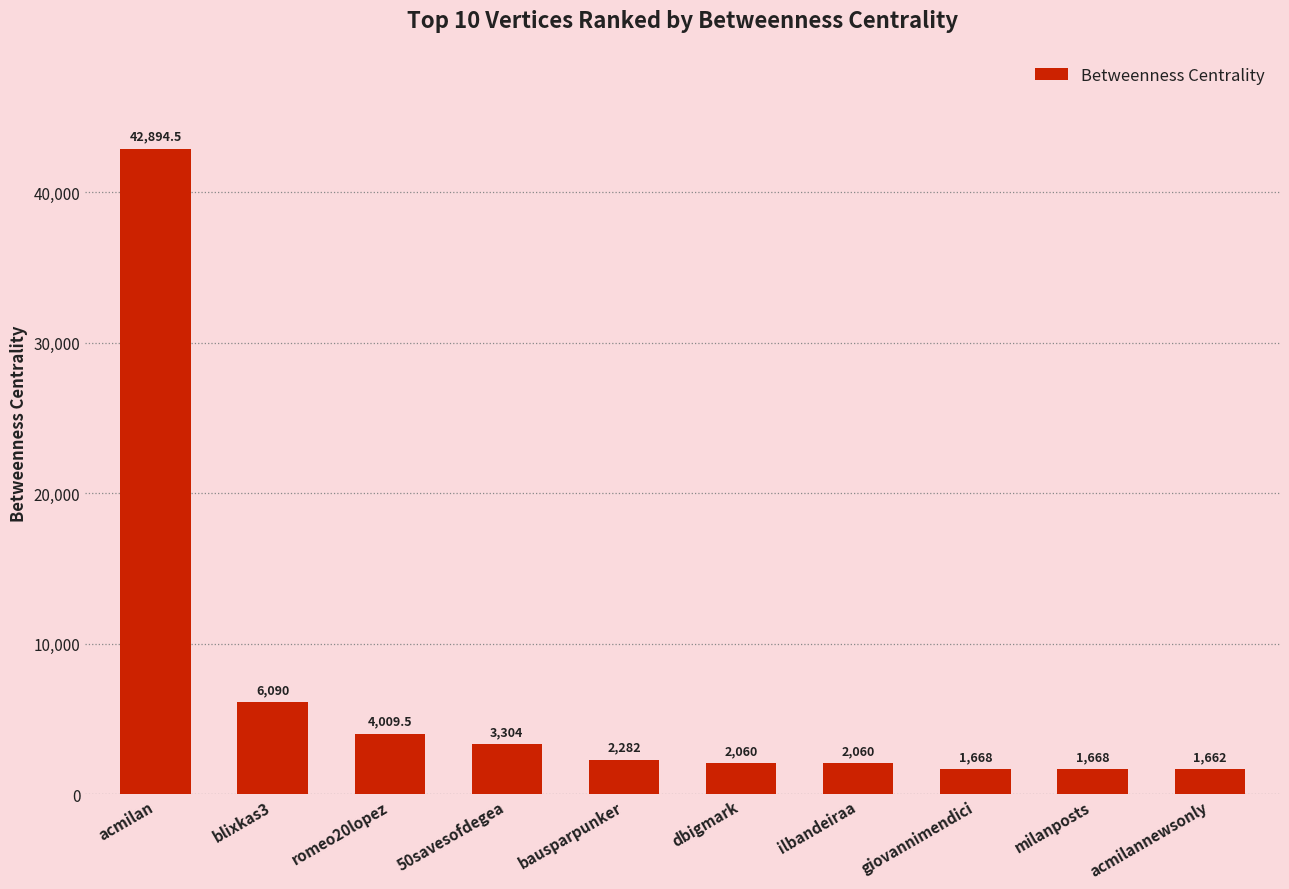

Count the number of data series in this chart.

1